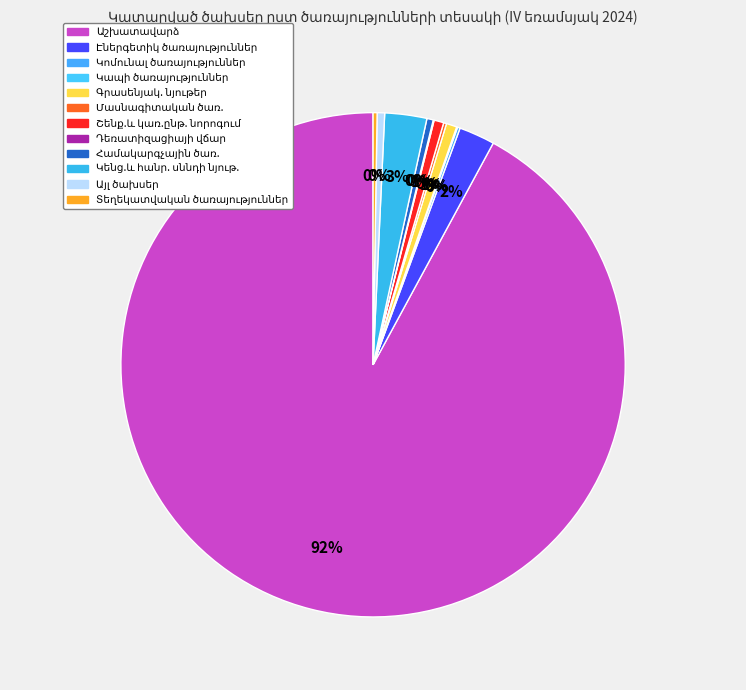

Is there a majority slice in this chart?

Yes